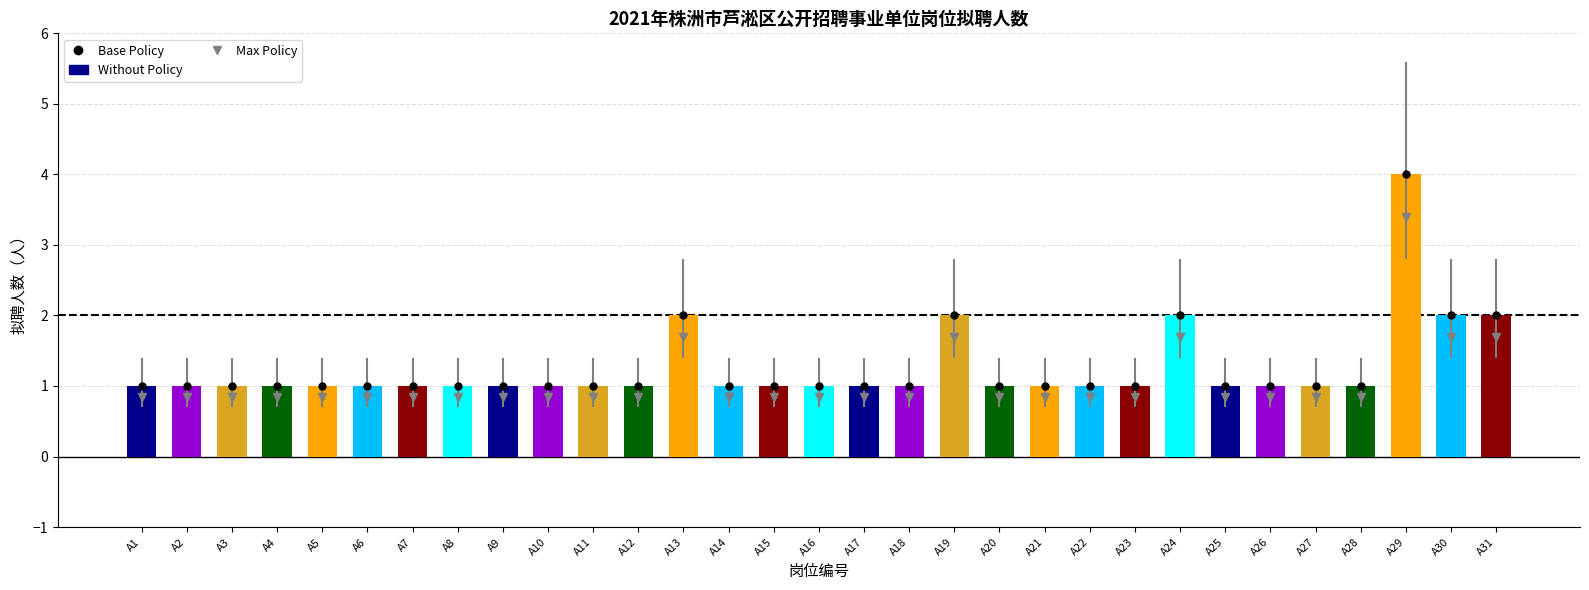

Read the value at A11.

1